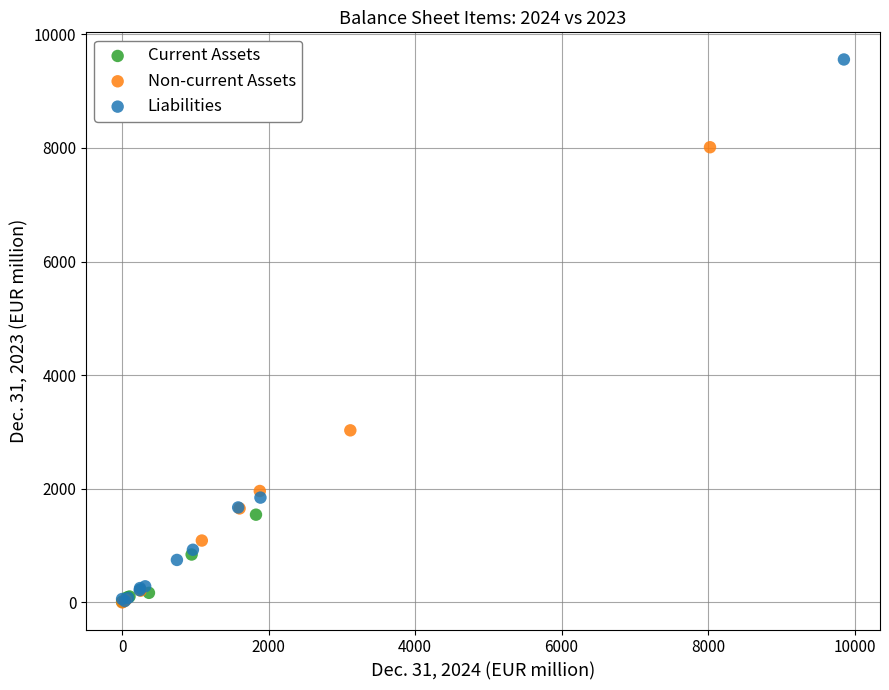

What are all the series names shown in the legend?

Current Assets, Non-current Assets, Liabilities